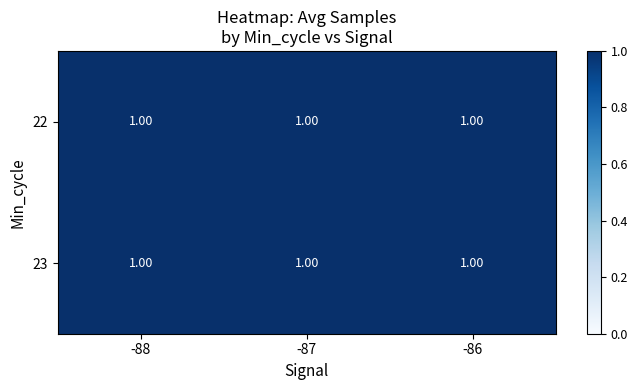

Which series has the largest total across all categories?

22